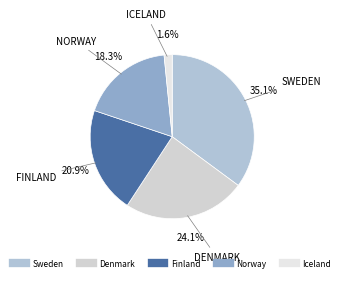

Rank the categories by value from lowest to highest.

Iceland, Norway, Finland, Denmark, Sweden